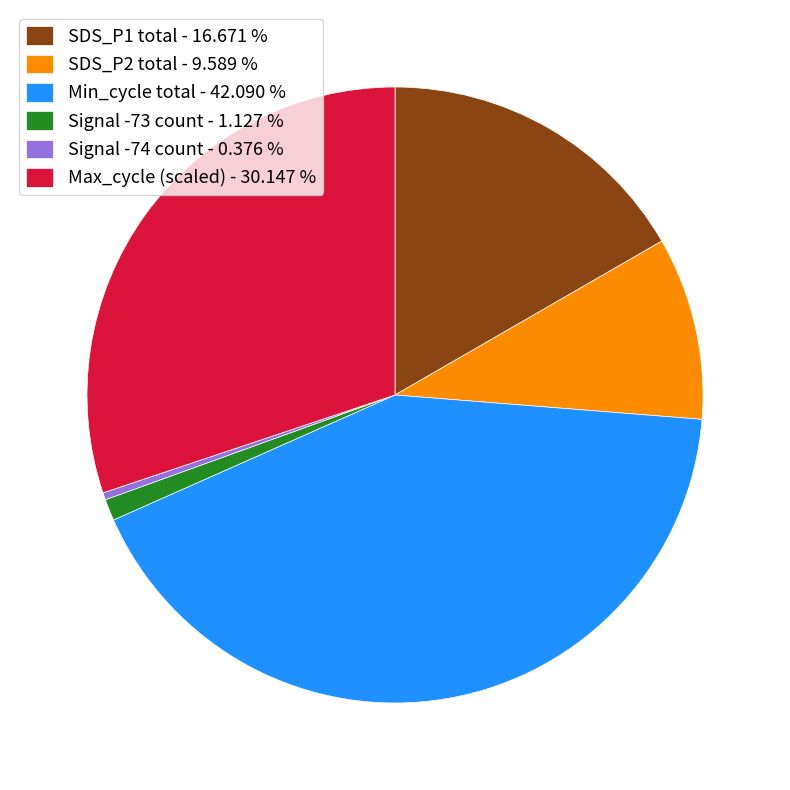

What is the largest slice in the pie chart?

Min_cycle total - 42.090 %